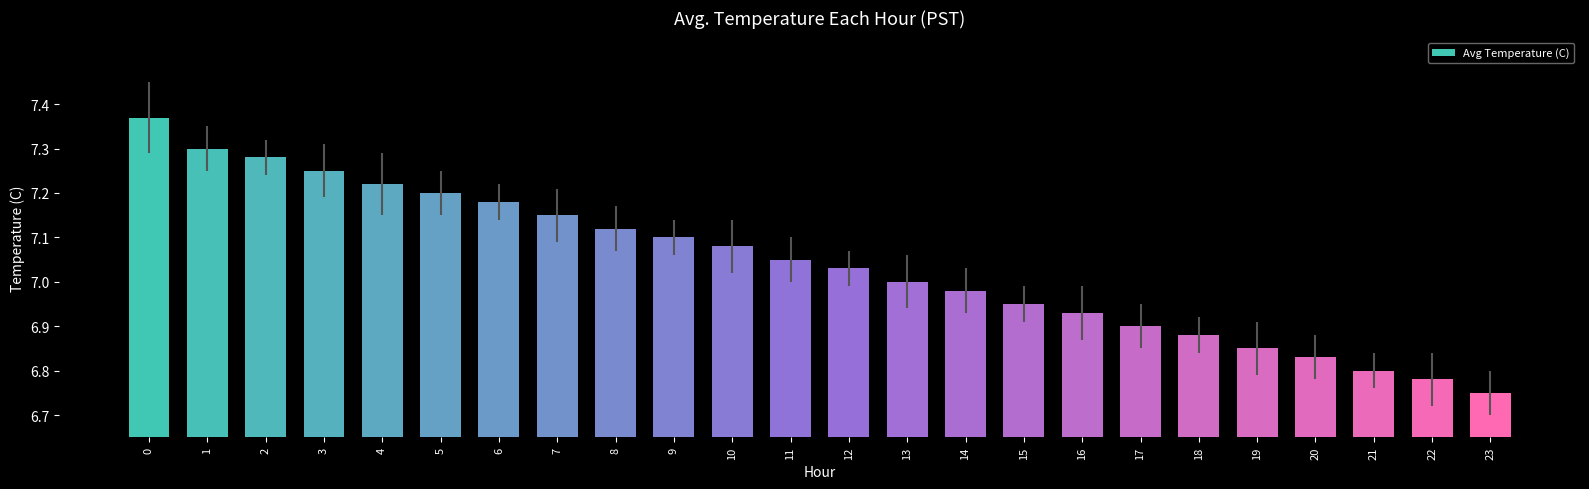

What is the change in value from 9 to 22?

-0.3